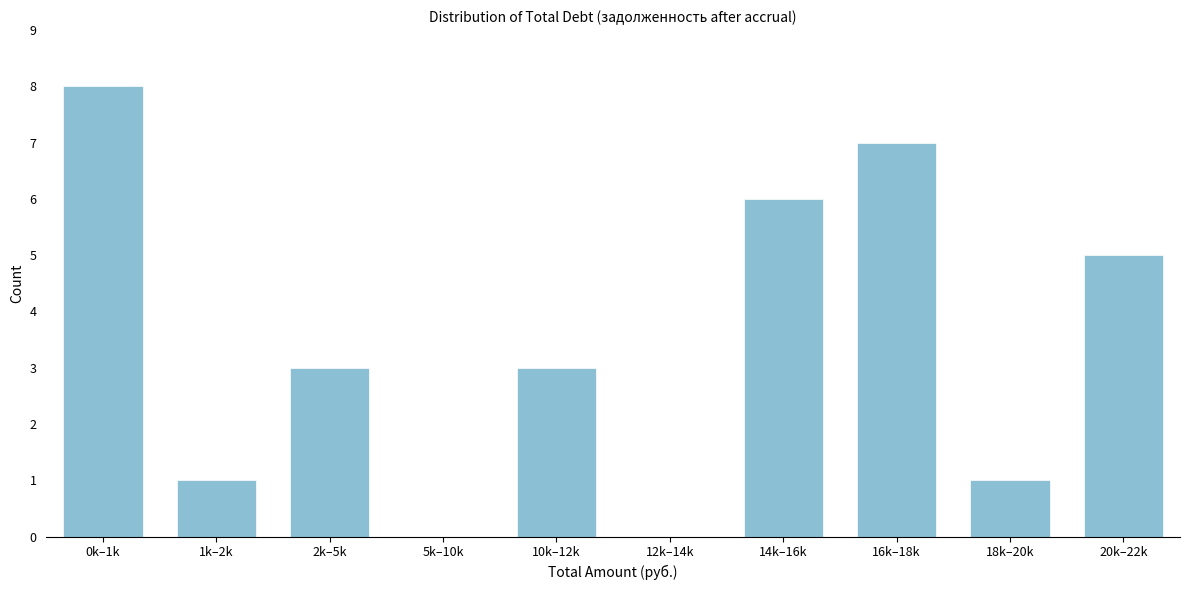

Reading right to left, what are all the values shown in this chart?

20k–22k=5	18k–20k=1	16k–18k=7	14k–16k=6	12k–14k=0	10k–12k=3	5k–10k=0	2k–5k=3	1k–2k=1	0k–1k=8